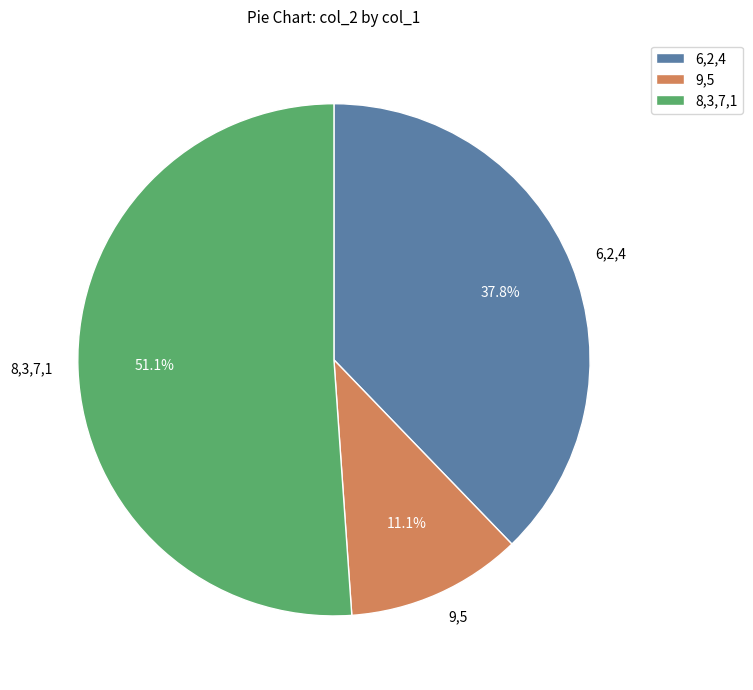

What percentage do 9,5 and 6,2,4 together represent?

48.9%